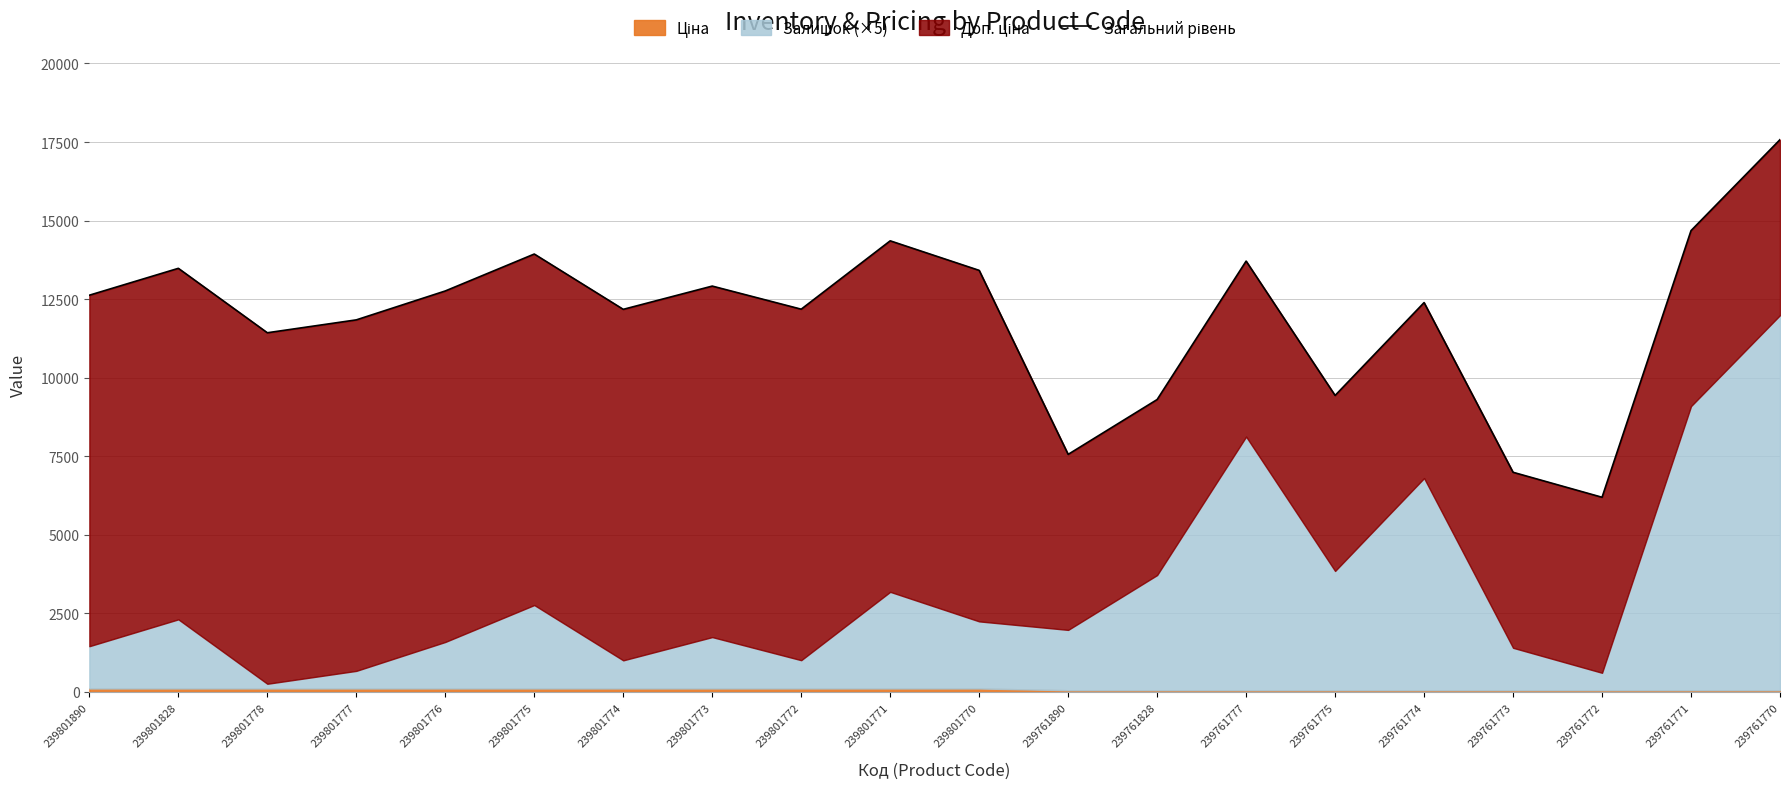

What is the greatest value displayed?

17575.8